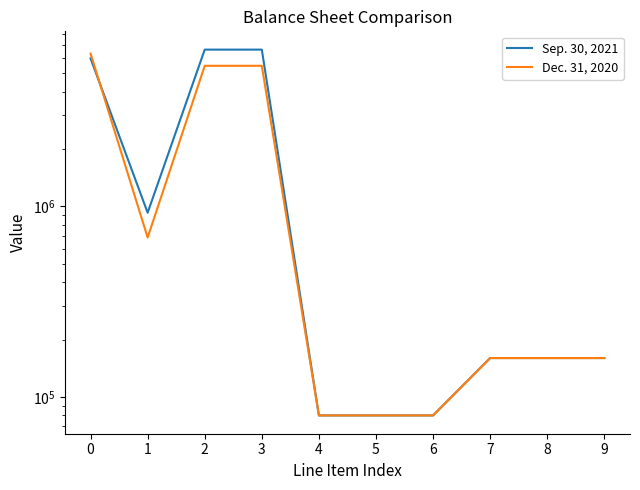

What is the difference between the Sep. 30, 2021 values at 9 and 2?

6482279